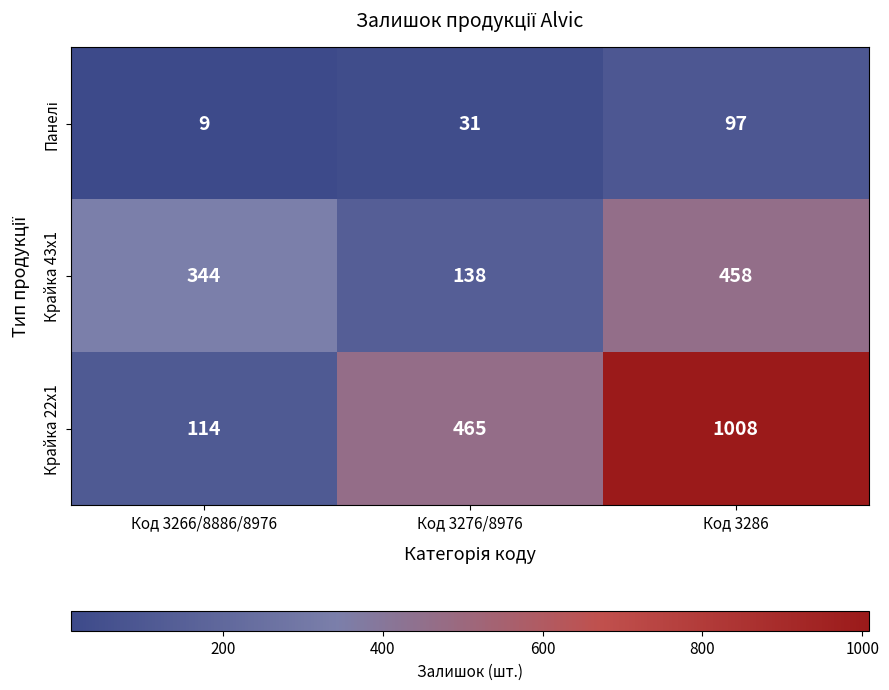

List the labels in order of Крайка 22x1 value, smallest first.

Код 3266/8886/8976, Код 3276/8976, Код 3286